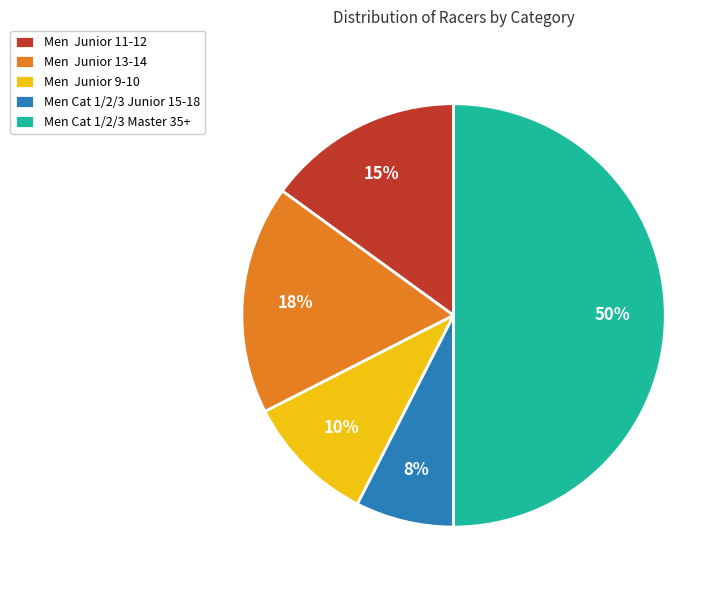

To the nearest percent, what portion does Men Cat 1/2/3 Master 35+ represent?

50%